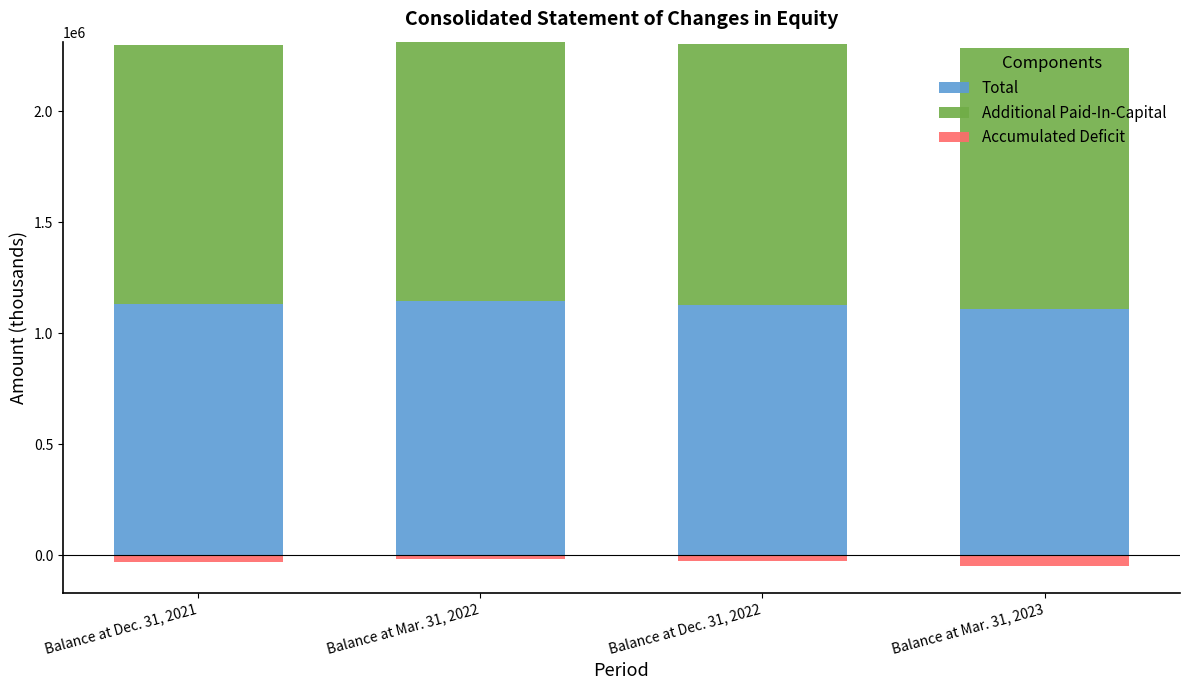

What is the average value of the Total series?

1128081